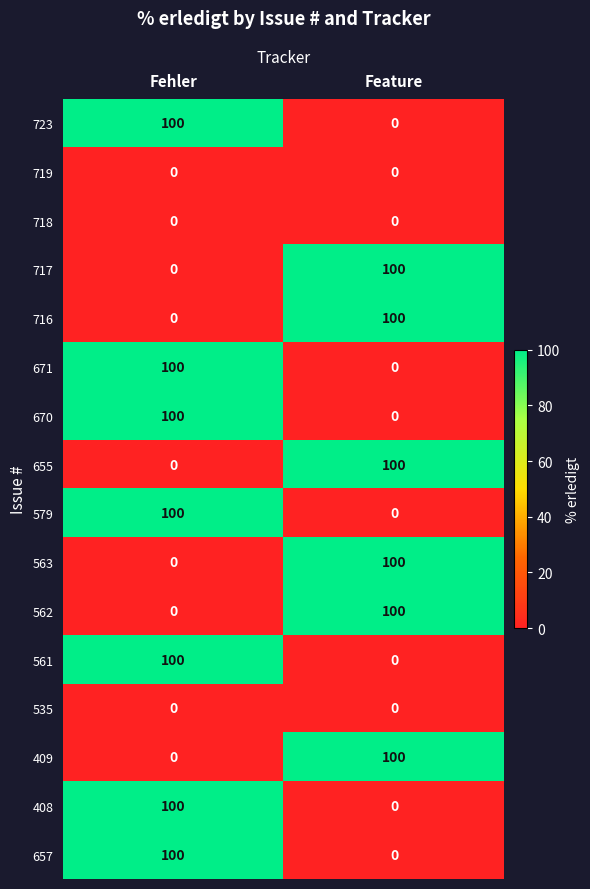

What is the spread (max minus min) of values at Fehler?

100